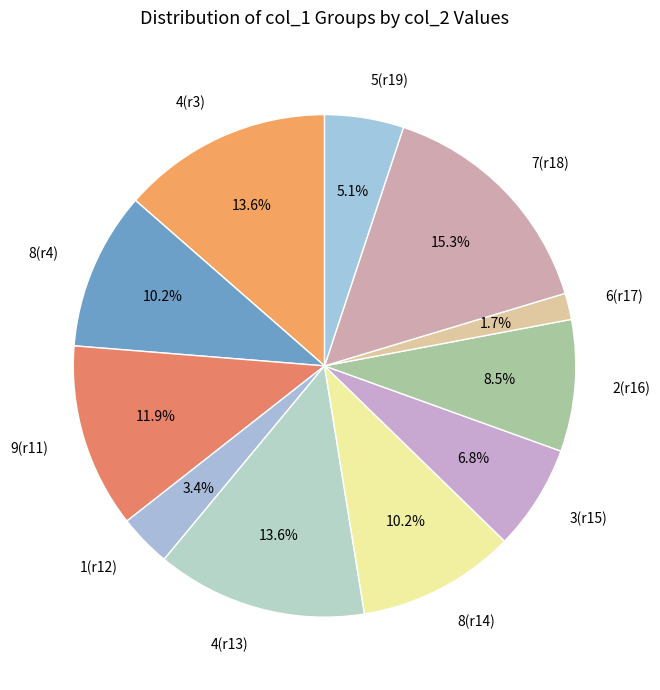

Which has a higher value, 3(r15) or 5(r19)?

3(r15)